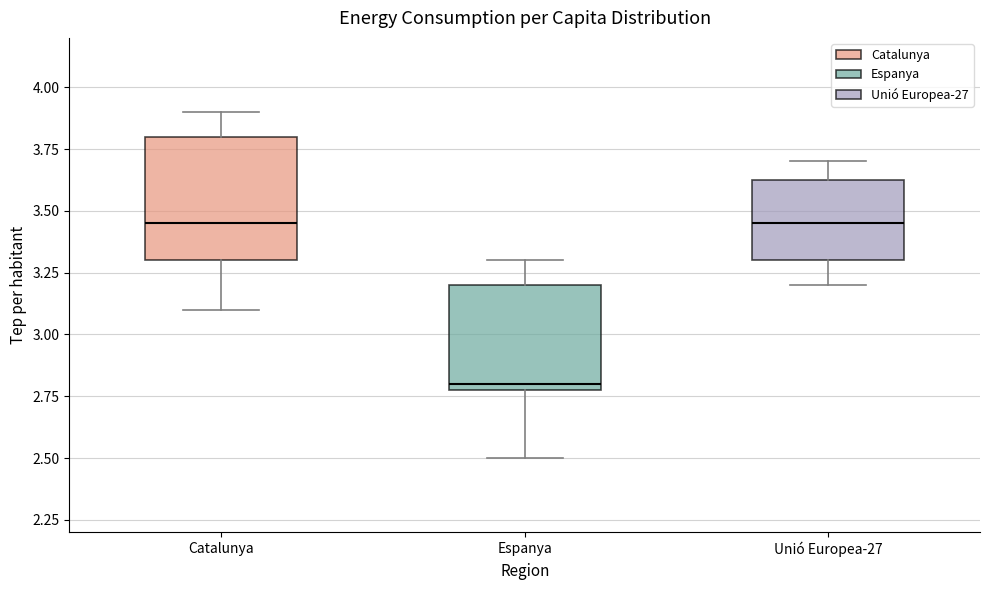

Which box is the tallest, from its lower edge to its upper edge?

Catalunya